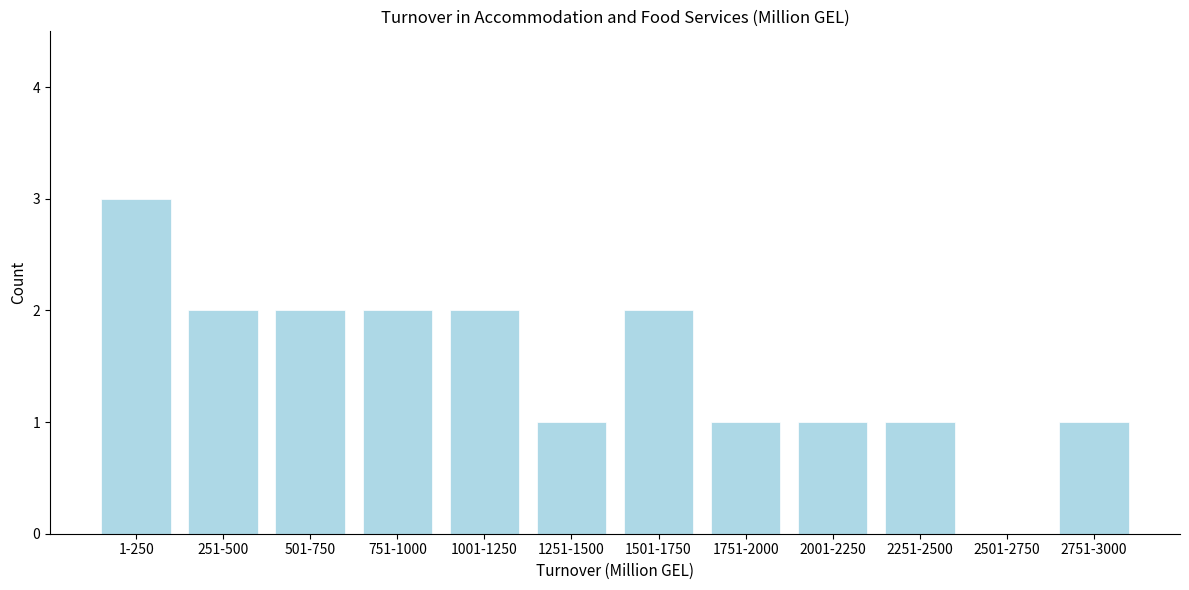

Reading right to left, extract all data points from this chart.

2751-3000=1	2501-2750=0	2251-2500=1	2001-2250=1	1751-2000=1	1501-1750=2	1251-1500=1	1001-1250=2	751-1000=2	501-750=2	251-500=2	1-250=3